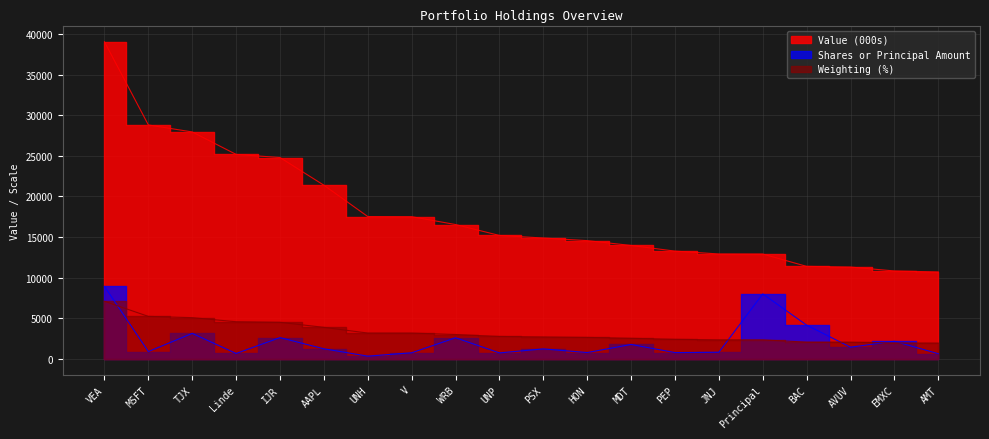

What is the sum of the Weighting (%) values at BAC and WRB?

5083.0